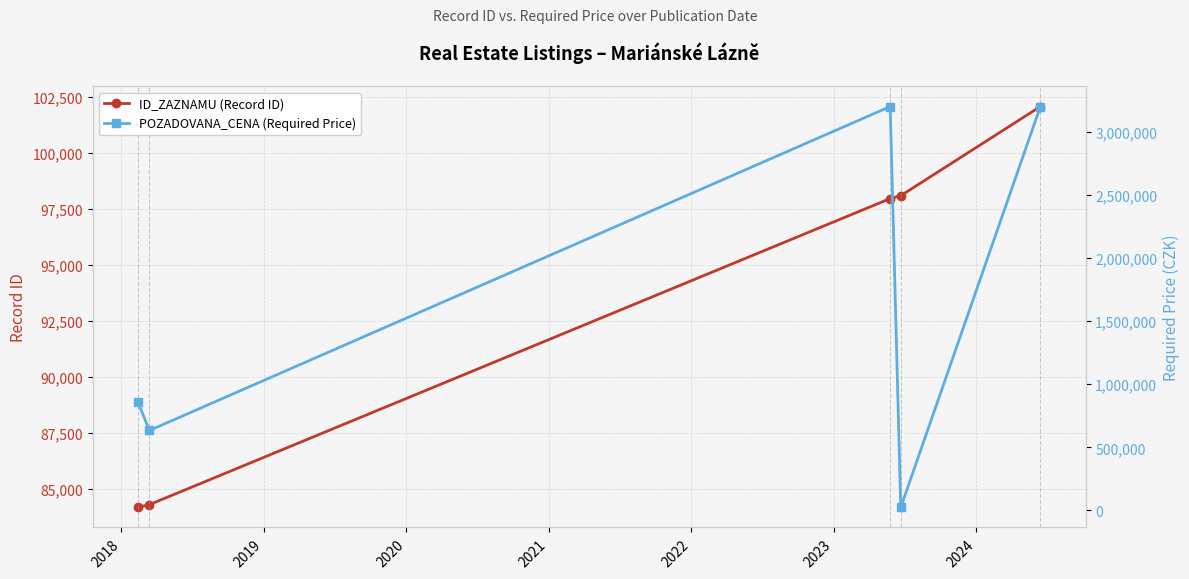

What is the average value of the ID_ZAZNAMU (Record ID) series?

93308